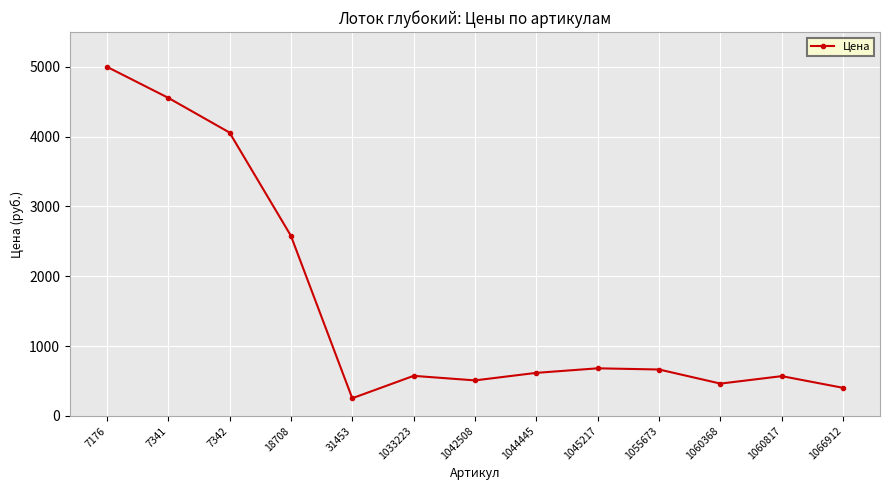

What is the value of the 2nd point from the left?

4558